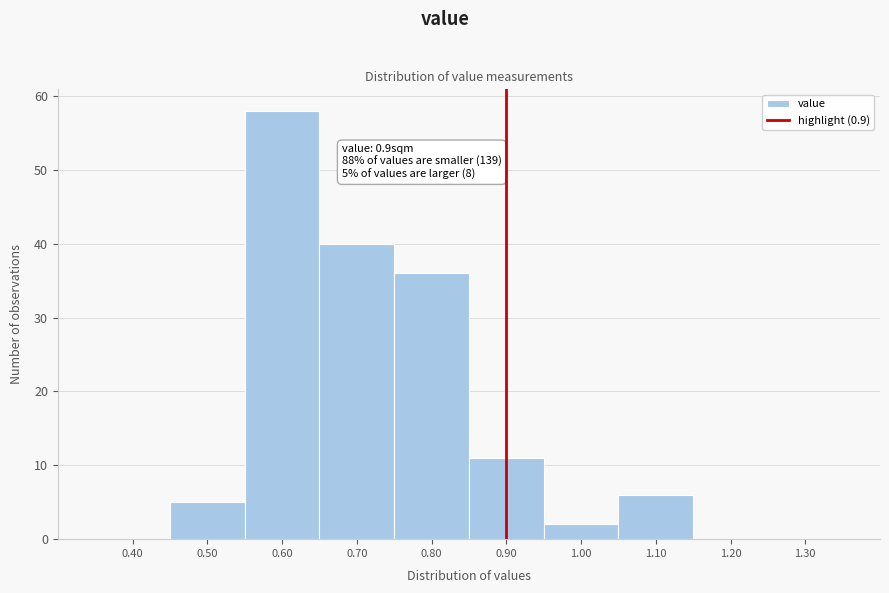

Which range on the x-axis has the tallest bar?

0.55 to 0.65